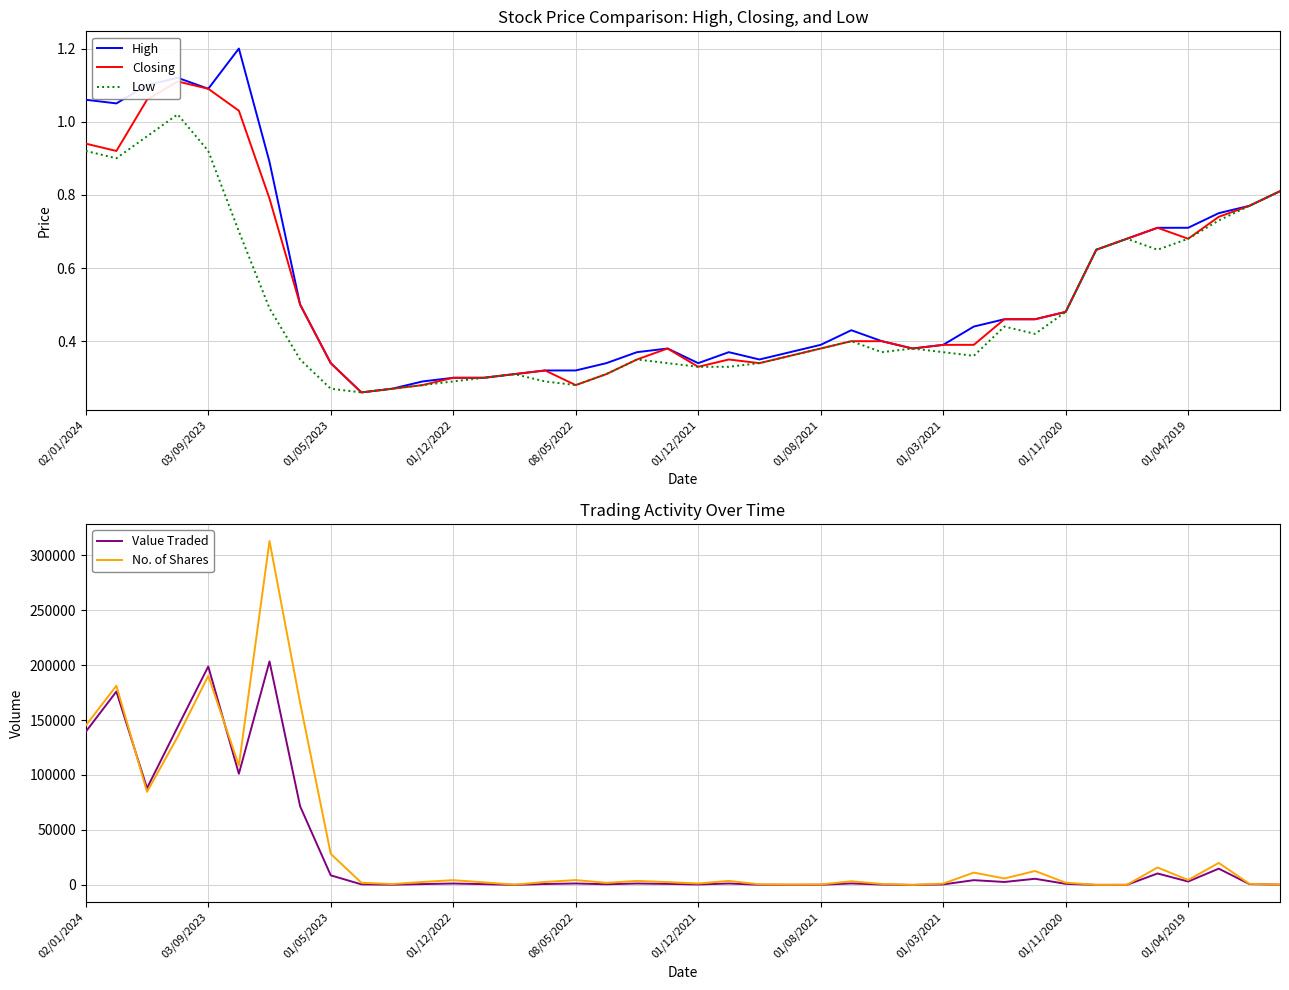

Reading right to left, transcribe all the data shown in this chart.

High: 0.8	0.8	0.8	0.7	0.7	0.7	0.7	0.5	0.5	0.5	0.4	0.4	0.4	0.4	0.4	0.4	0.4	0.3	0.4	0.3	0.4	0.4	0.3	0.3	0.3	0.3	0.3	0.3	0.3	0.3	0.3	0.3	0.5	0.9	1.2	1.1	1.1	1.1	1.1	1.1
Closing: 0.8	0.8	0.7	0.7	0.7	0.7	0.7	0.5	0.5	0.5	0.4	0.4	0.4	0.4	0.4	0.4	0.4	0.3	0.3	0.3	0.4	0.3	0.3	0.3	0.3	0.3	0.3	0.3	0.3	0.3	0.3	0.3	0.5	0.8	1.0	1.1	1.1	1.1	0.9	0.9
Low: 0.8	0.8	0.7	0.7	0.7	0.7	0.7	0.5	0.4	0.4	0.4	0.4	0.4	0.4	0.4	0.4	0.4	0.3	0.3	0.3	0.3	0.3	0.3	0.3	0.3	0.3	0.3	0.3	0.3	0.3	0.3	0.3	0.3	0.5	0.7	0.9	1.0	1.0	0.9	0.9
Value Traded: 203.0	770.0	14800.0	3090.0	10407.0	68.0	33.0	981.0	5592.0	2678.0	4333.0	448.0	6.0	341.0	1345.0	154.0	114.0	178.0	1279.0	432.0	927.0	1282.0	606.0	1303.0	838.0	67.0	700.0	1282.0	758.0	204.0	520.0	8713.0	71525.0	203293.0	101105.0	198673.0	143657.0	88038.0	175919.0	139303.0
No. of Shares: 250.0	1000.0	20000.0	4500.0	15850.0	100.0	50.0	2044.0	12665.0	5860.0	11215.0	1193.0	17.0	880.0	3300.0	400.0	309.0	515.0	3647.0	1300.0	2560.0	3659.0	1900.0	4388.0	2700.0	215.0	2334.0	4307.0	2700.0	756.0	2000.0	28263.0	165482.0	312787.0	108568.0	190169.0	134669.0	84661.0	181144.0	145008.0